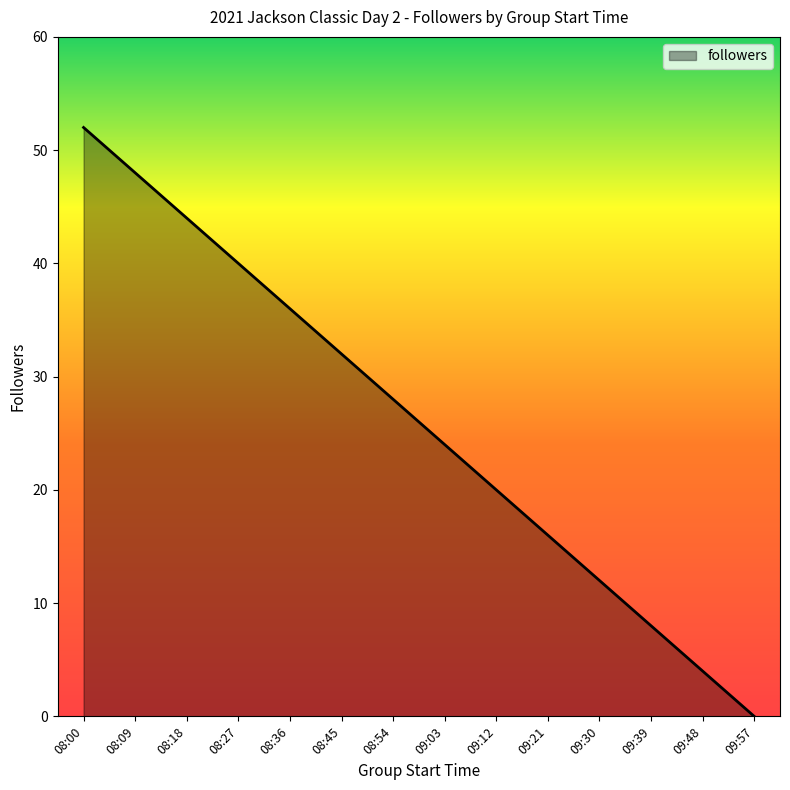

List the labels in order of value, smallest first.

09:57, 09:48, 09:39, 09:30, 09:21, 09:12, 09:03, 08:54, 08:45, 08:36, 08:27, 08:18, 08:09, 08:00